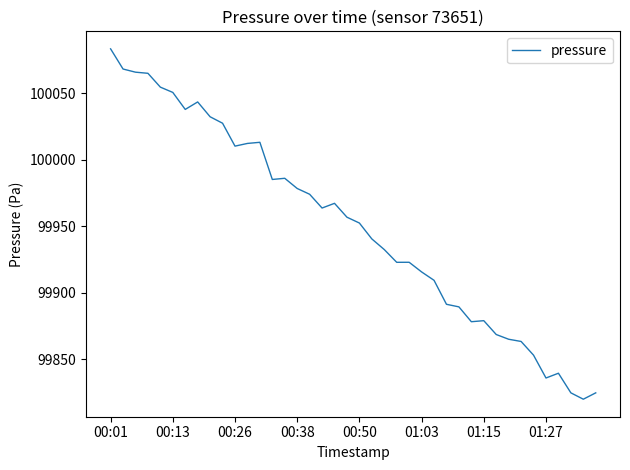

What is the difference between the maximum and minimum values?

263.4